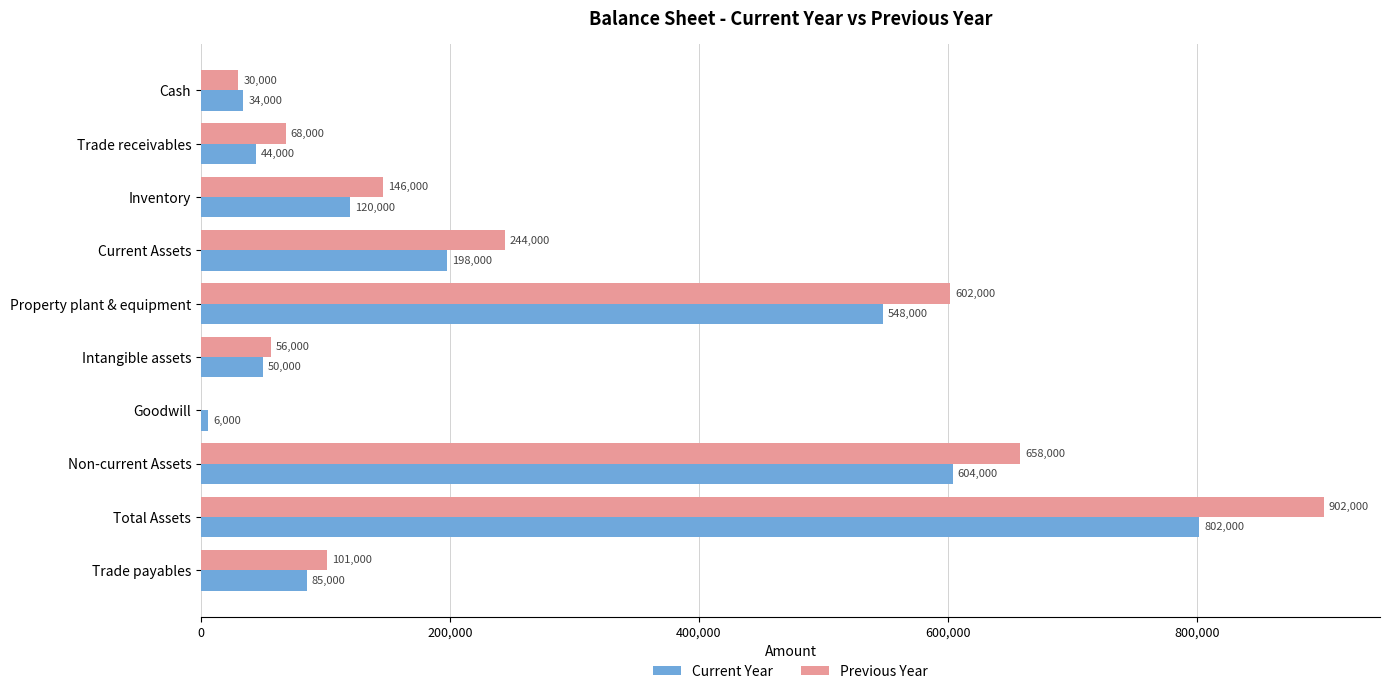

At which category does the chart reach its peak across all series?

Total Assets